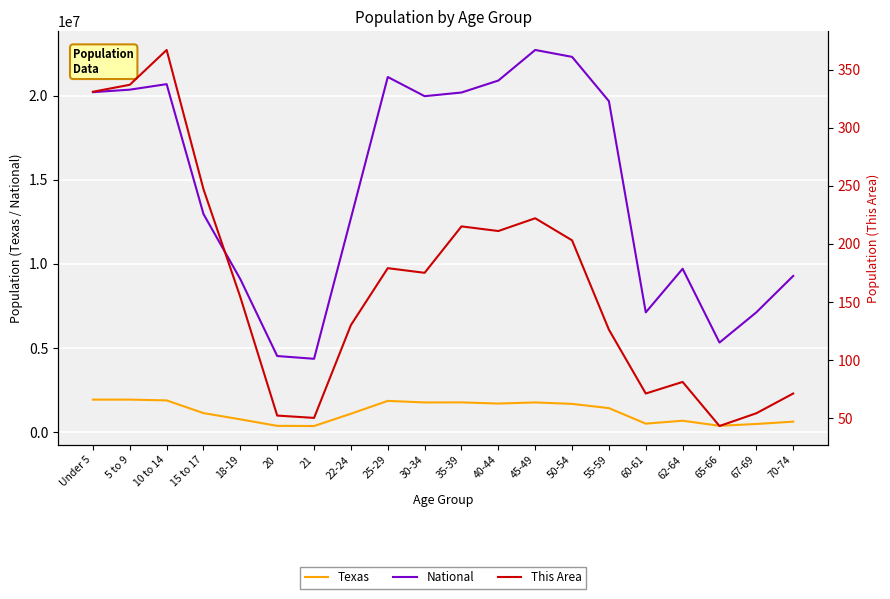

Which series has the largest total across all categories?

National